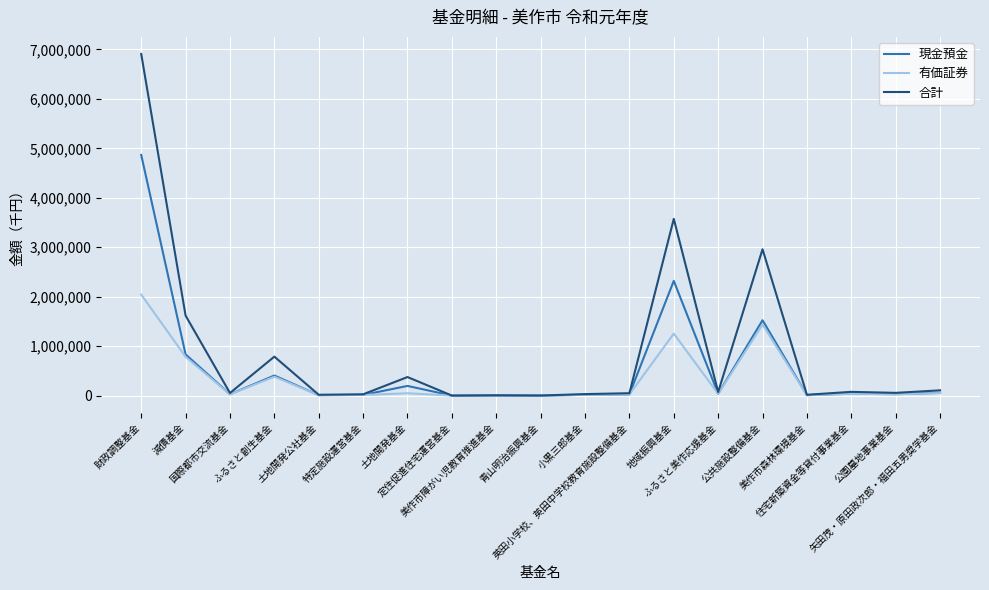

At which category is the sum across all series the highest?

財政調整基金